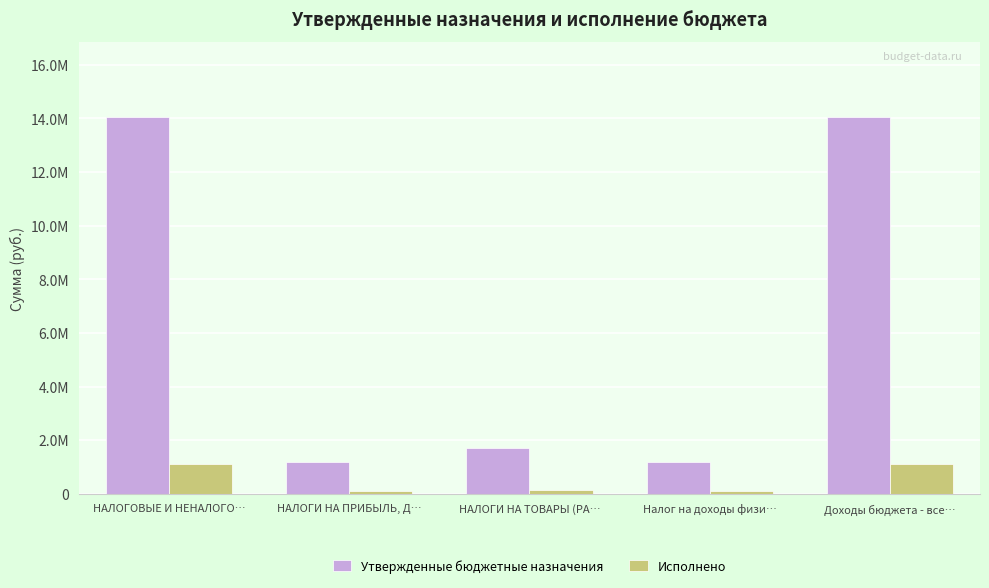

Does the chart contain any negative values?

No